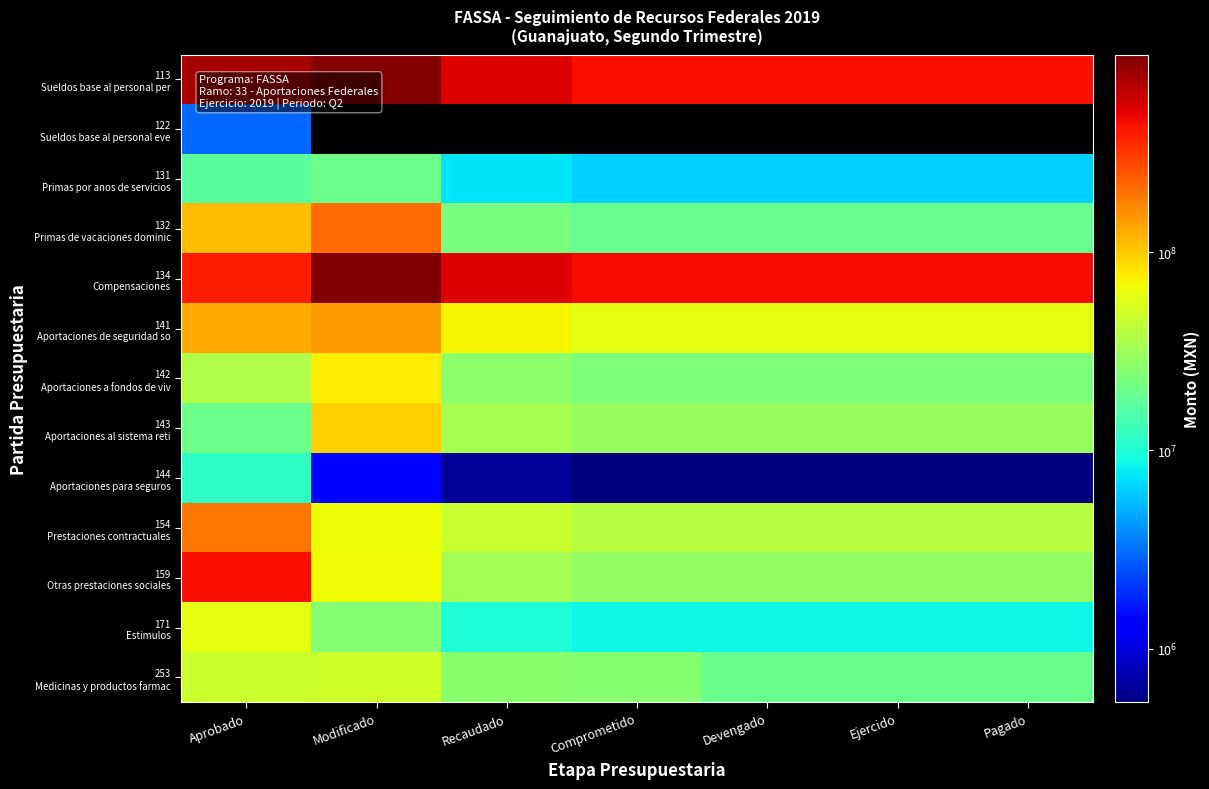

True or false: 134 Compensaciones has a value of 529330962.0 at Recaudado.

True